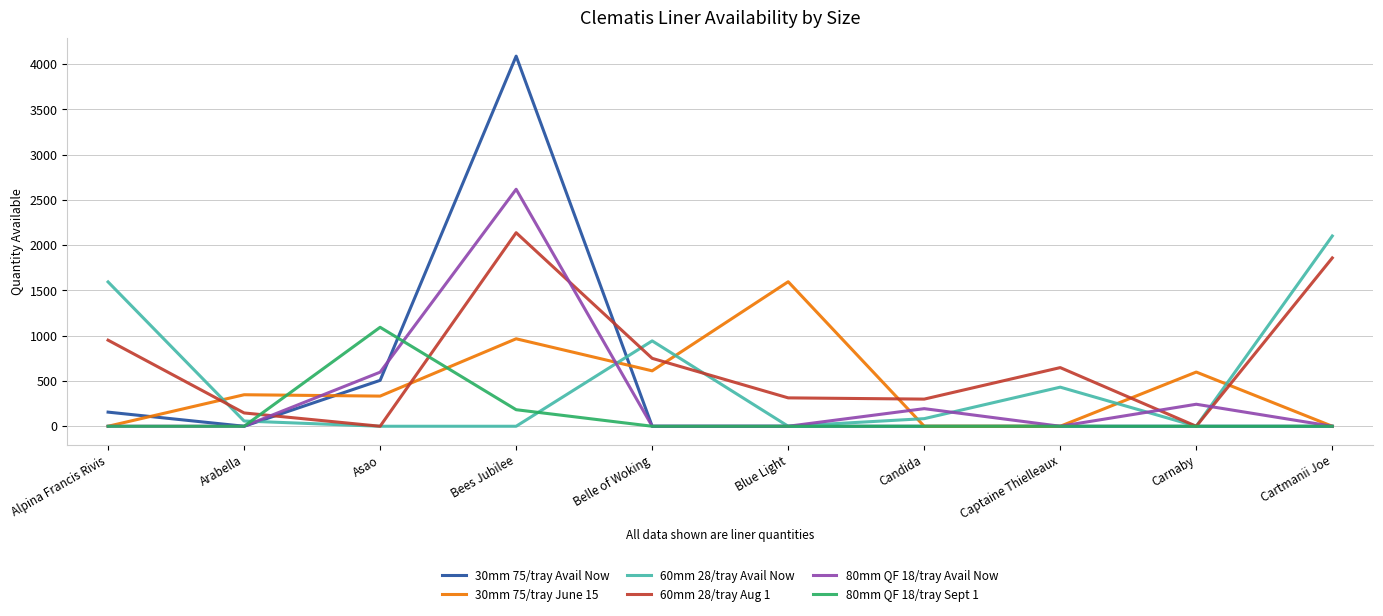

How many data points in 60mm 28/tray Avail Now are less than 84?

5